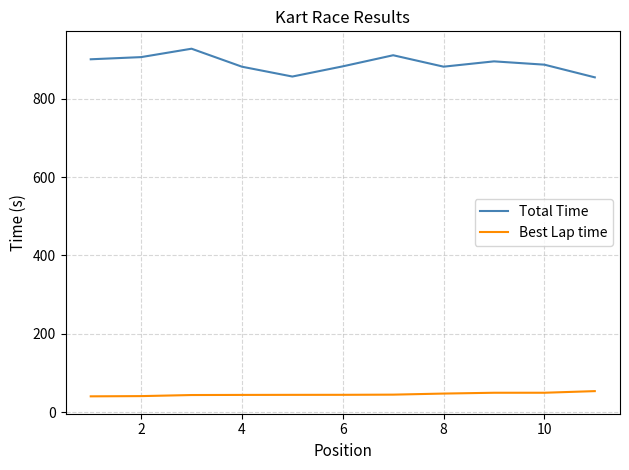

What is the lowest value of the Best Lap time series?

40.5